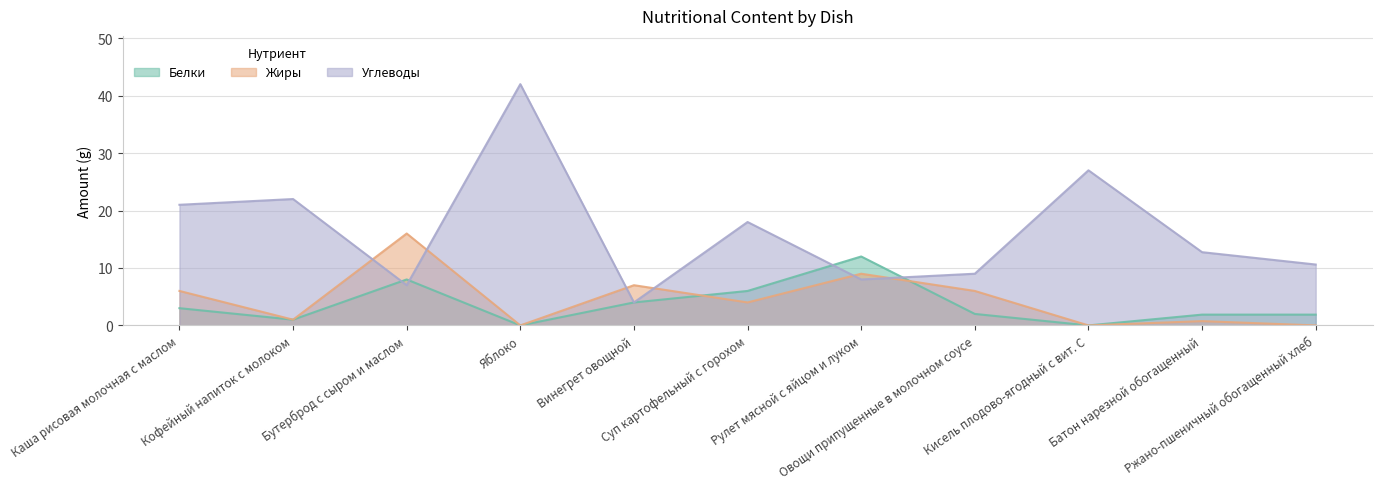

True or false: Белки and Углеводы intersect in this chart.

True